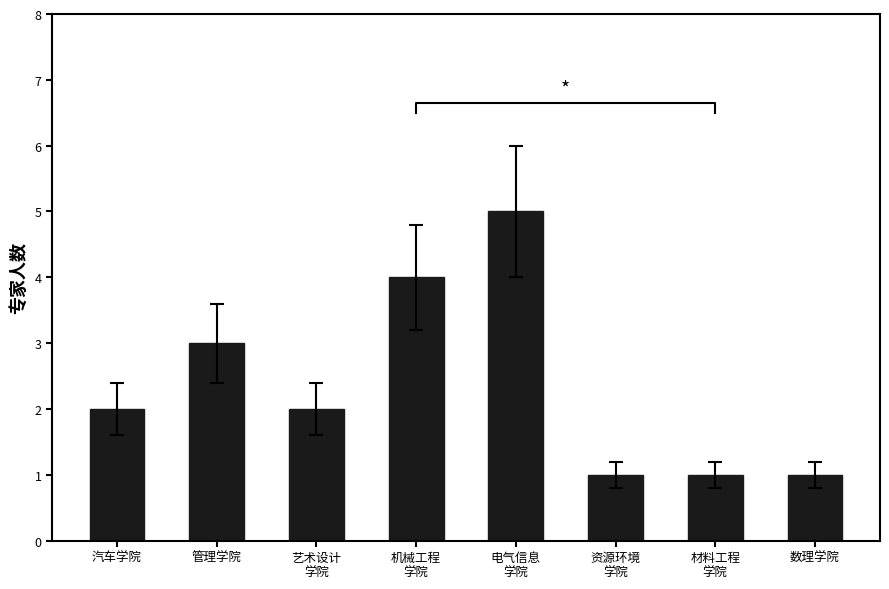

Reading left to right, what are all the values shown in this chart?

2	3	2	4	5	1	1	1